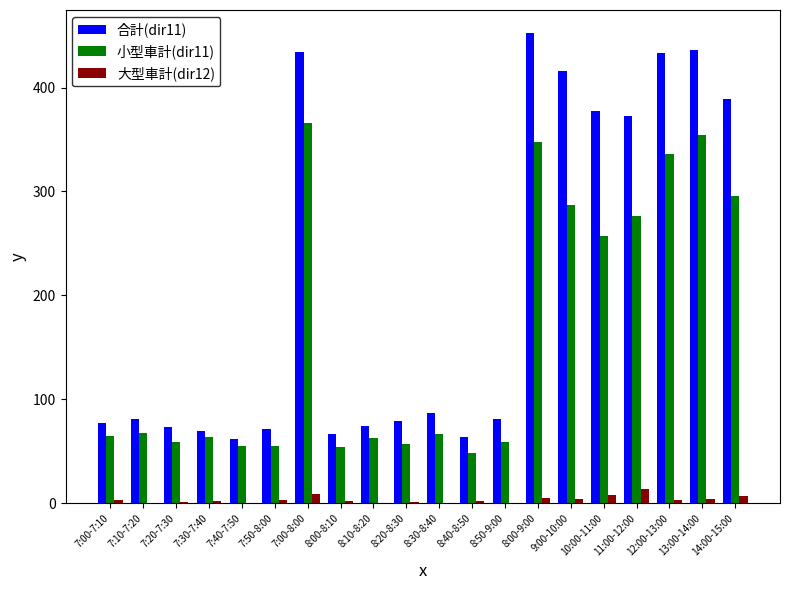

The 合計(dir11) series shows 67 at 8:00-8:10. True or false?

True